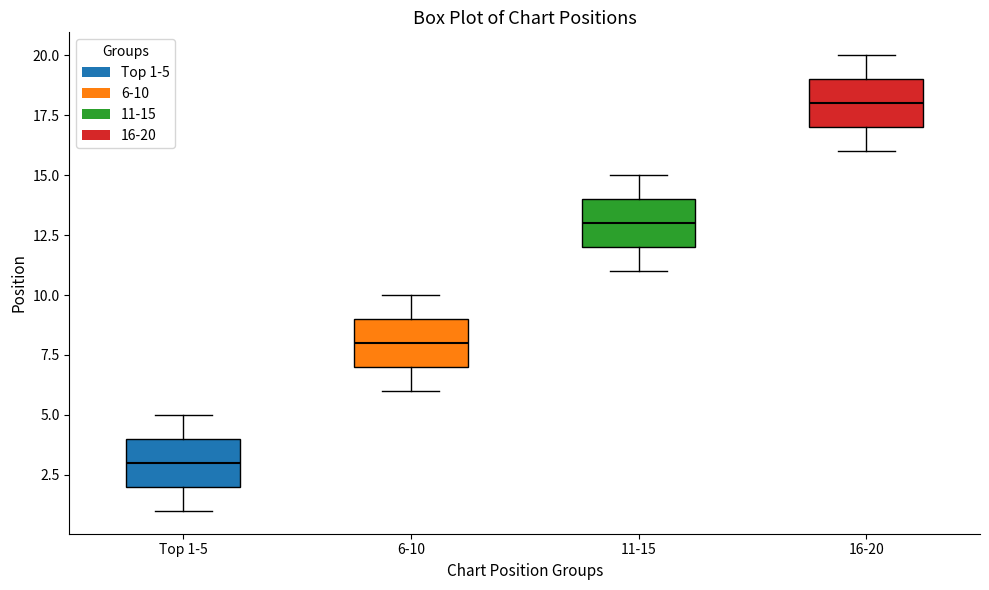

Where does the lower whisker of the box for 6-10 end on the y-axis? The values are not printed on the chart, so give them approximately, as read against the axis.

6